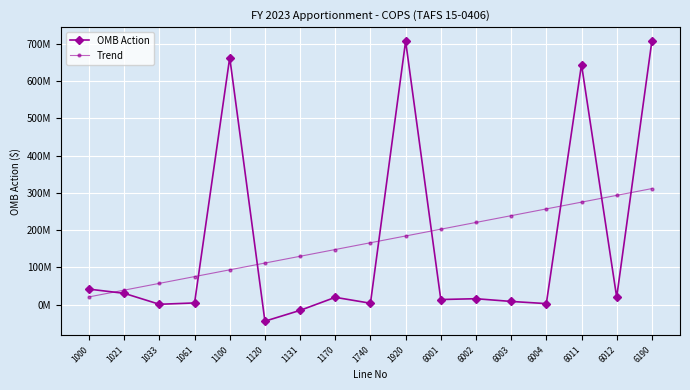

At which category does the chart reach its peak across all series?

1920